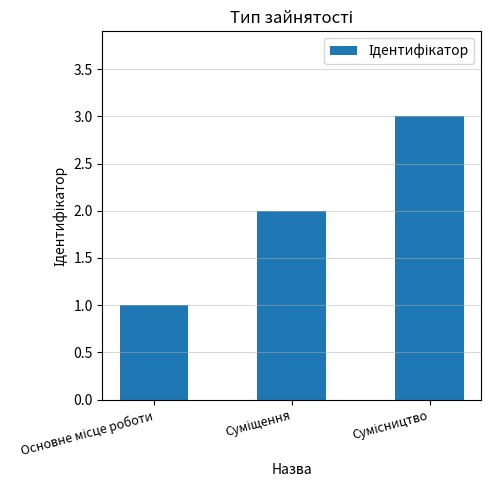

What is the greatest value displayed?

3